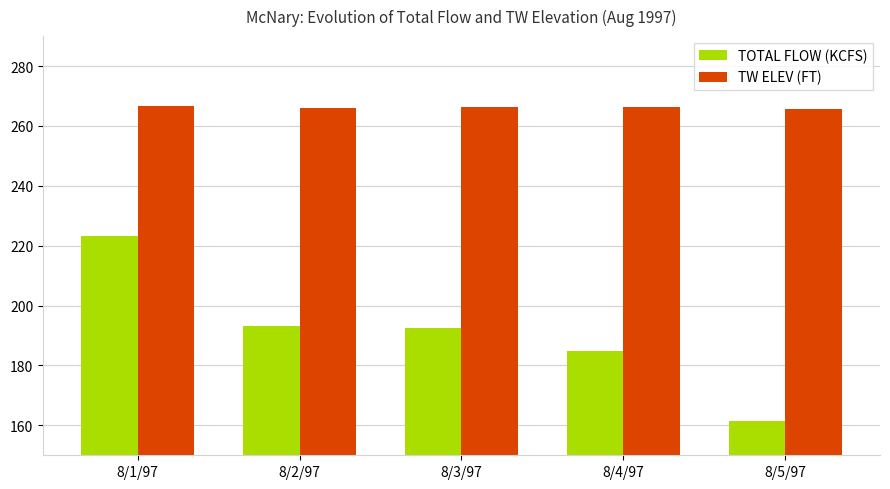

What is the average value of the TW ELEV (FT) series?

266.1